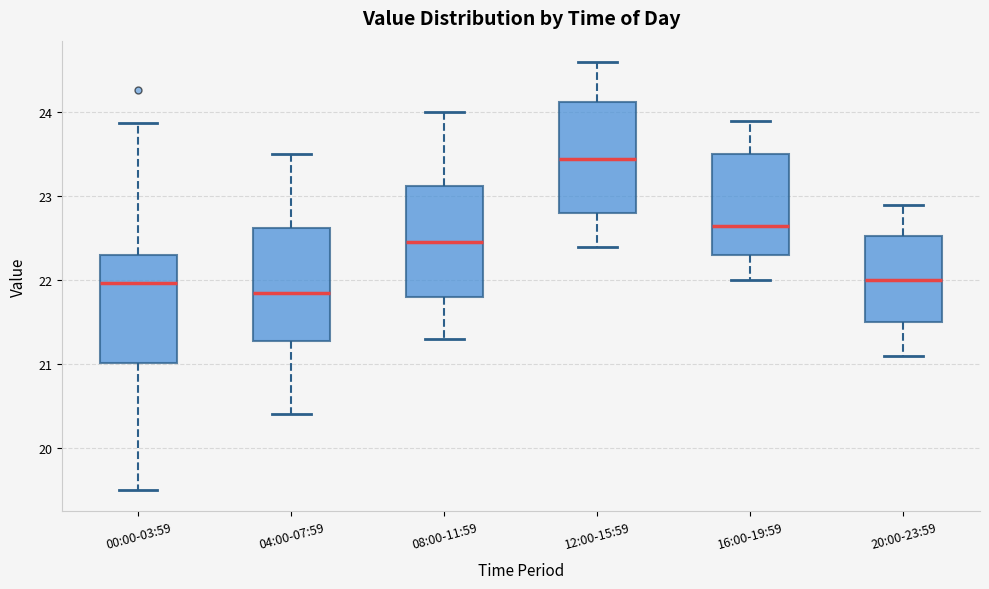

Reading left to right, read every box against the y-axis: the position of its median line, the range the box covers, and the ends of its whiskers. The values are not printed on the chart, so give them approximately, as read against the axis.

00:00-03:59: median 22.0, box 21.0 to 22.3, whiskers 19.5 to 23.9
04:00-07:59: median 21.9, box 21.3 to 22.6, whiskers 20.4 to 23.5
08:00-11:59: median 22.5, box 21.8 to 23.1, whiskers 21.3 to 24.0
12:00-15:59: median 23.5, box 22.8 to 24.1, whiskers 22.4 to 24.6
16:00-19:59: median 22.7, box 22.3 to 23.5, whiskers 22.0 to 23.9
20:00-23:59: median 22.0, box 21.5 to 22.5, whiskers 21.1 to 22.9